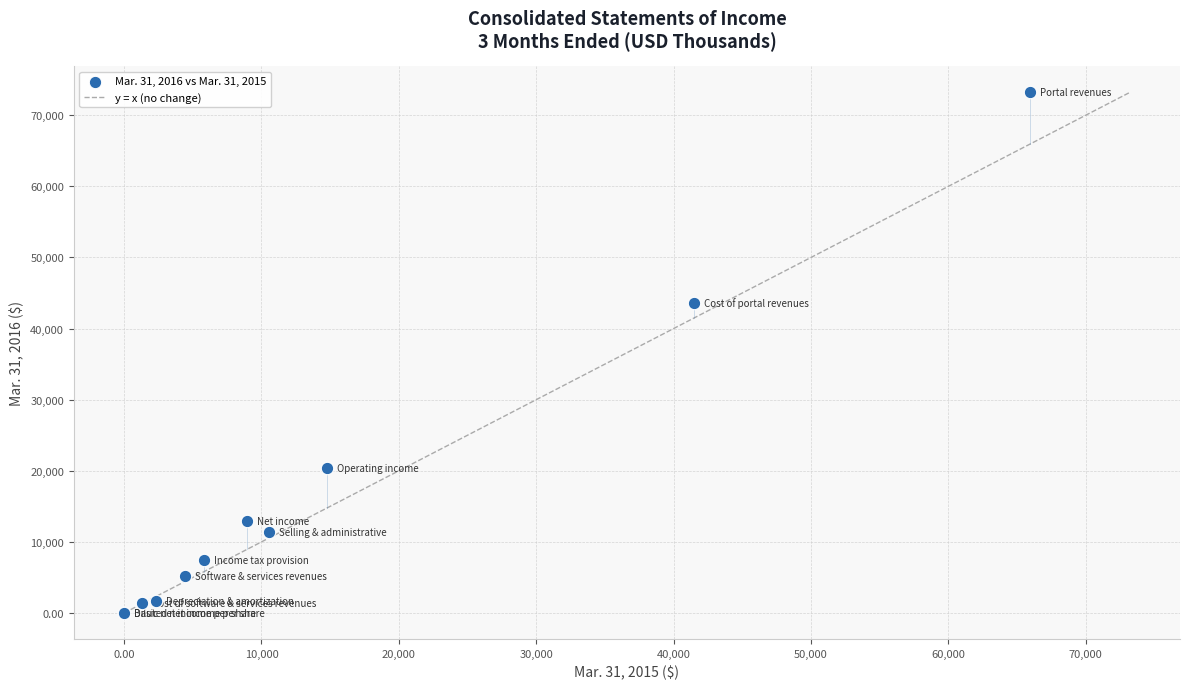

What Y value in the scatter plot is closest to 36598?

43615.0